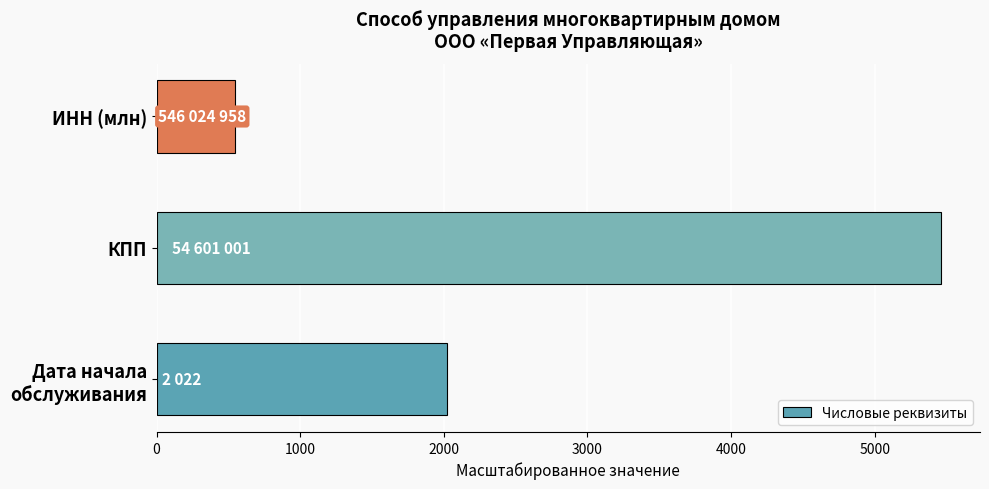

List the labels in order of value, smallest first.

ИНН (млн), Дата начала
обслуживания, КПП